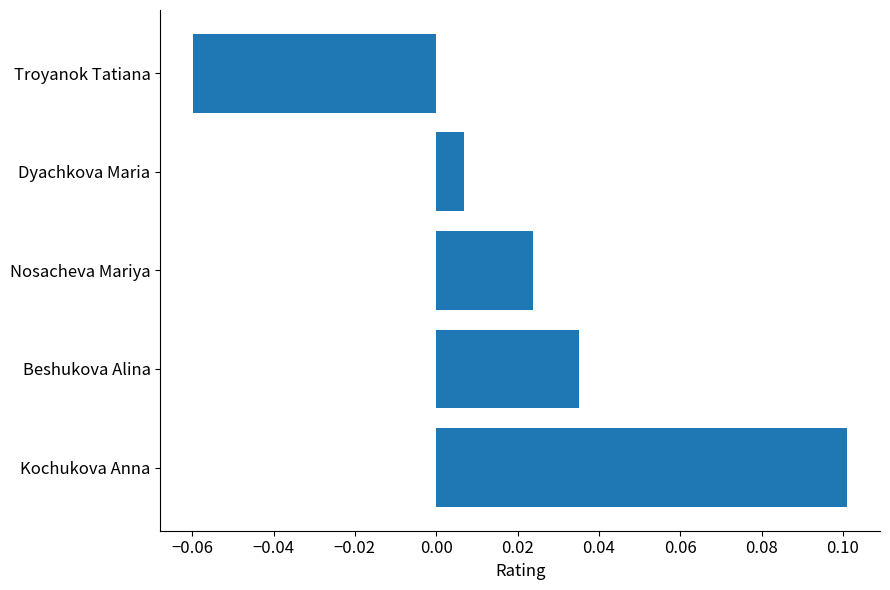

Where is the data nearest to the value 0?

Dyachkova Maria